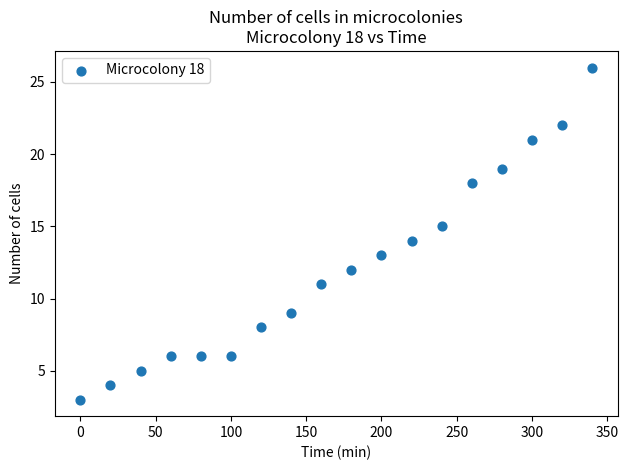

What is the range of X values (max minus min)?

340